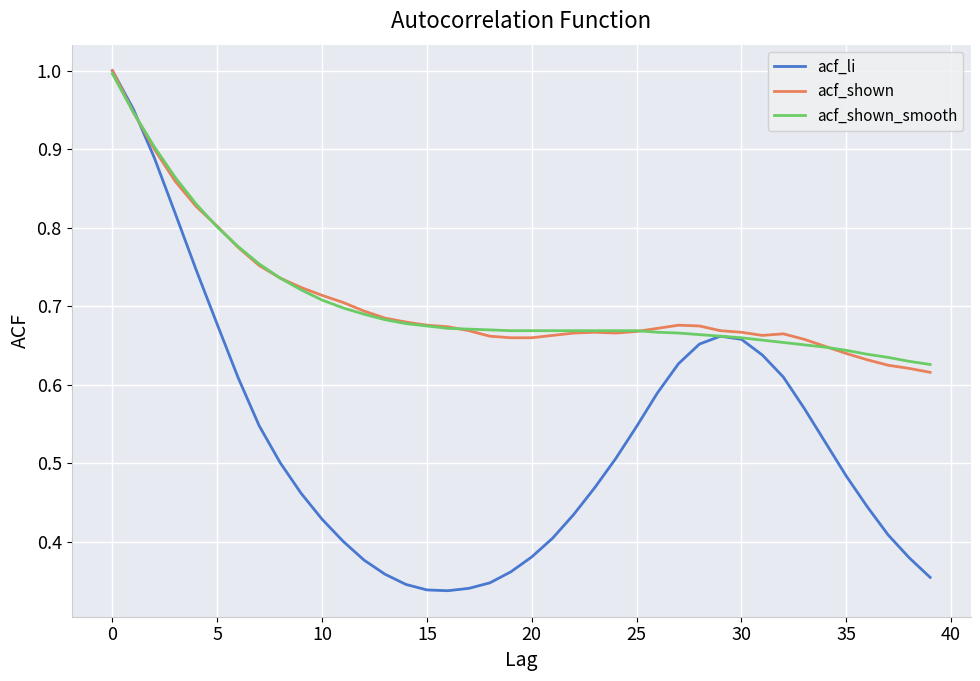

Which series has the largest range (max minus min)?

acf_li